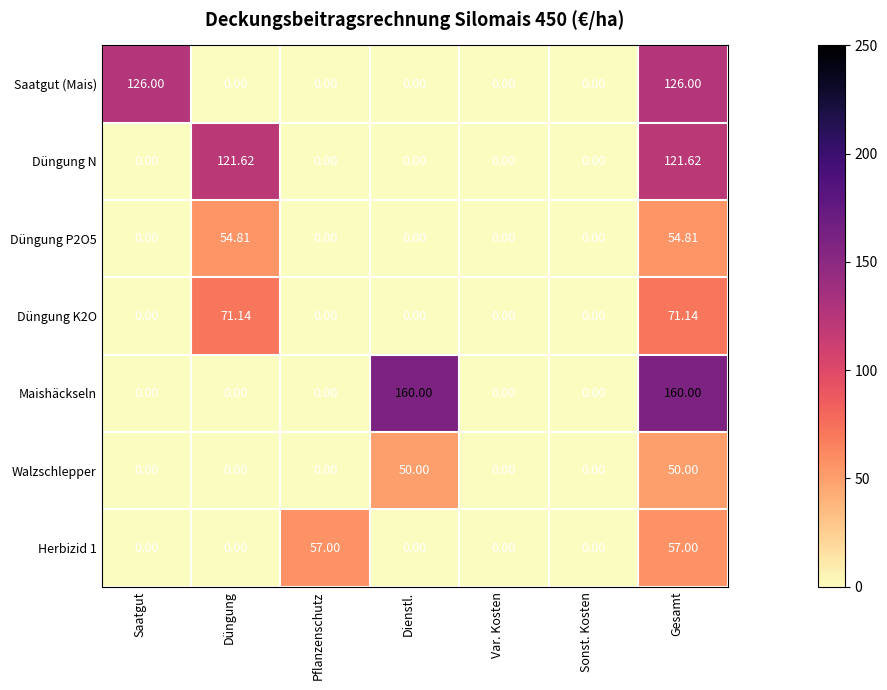

Which series has the largest total across all categories?

Maishäckseln